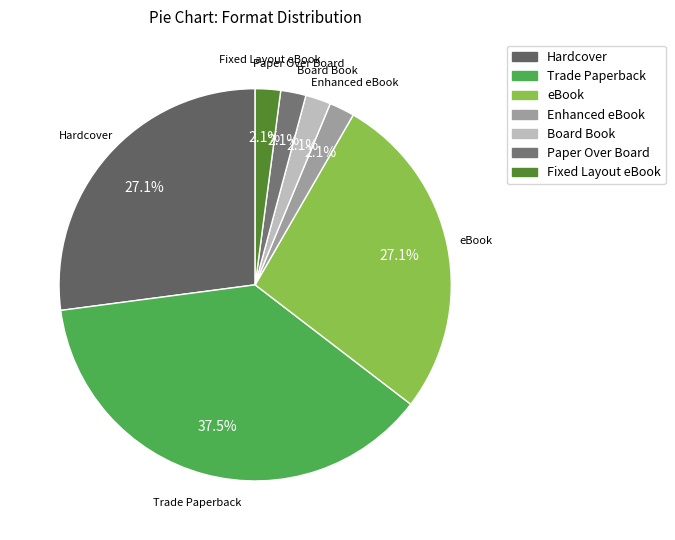

How many segments does this pie chart have?

7